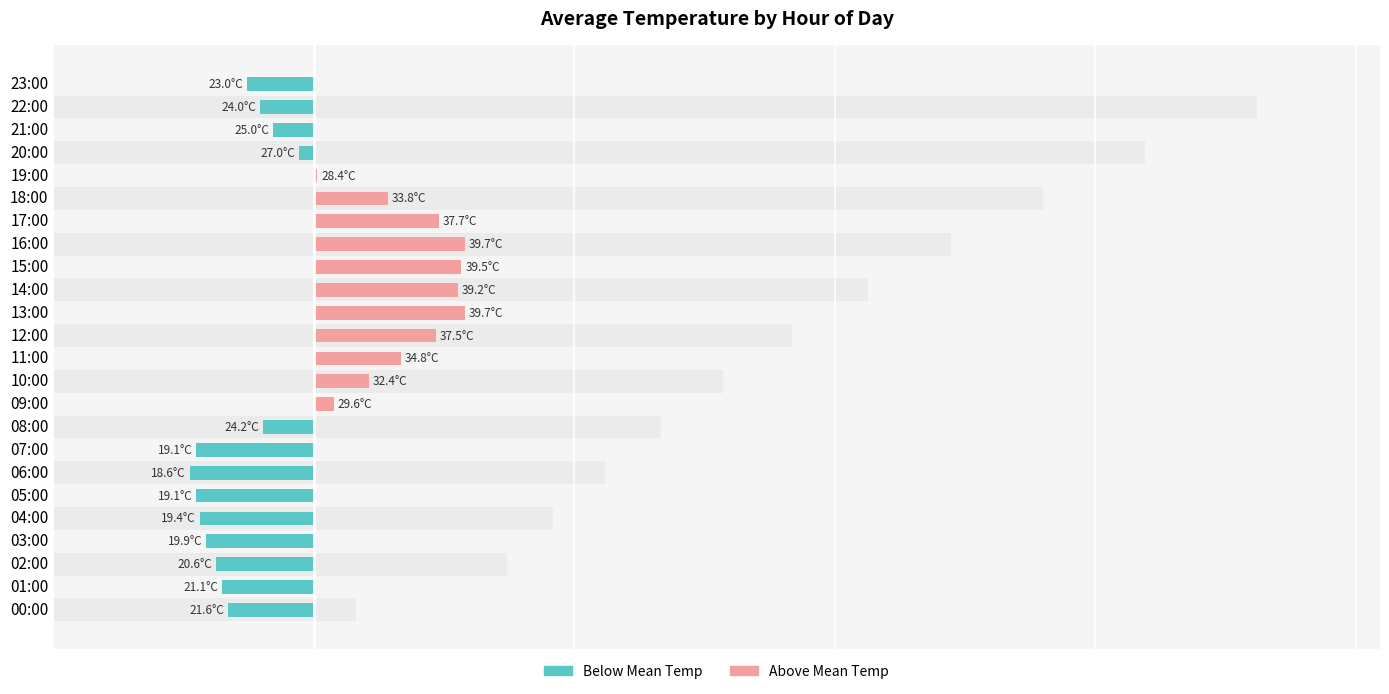

Is it true that Below Mean Temp equals -7.0 at 23:00?

False